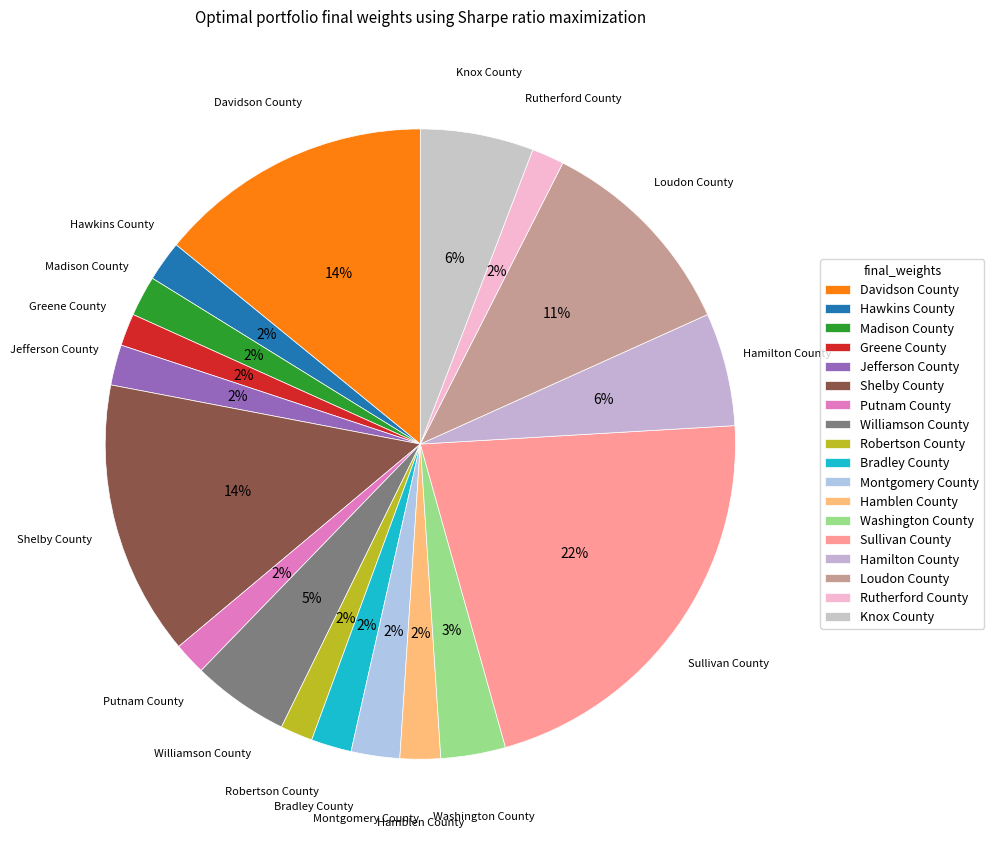

How many segments does this pie chart have?

18